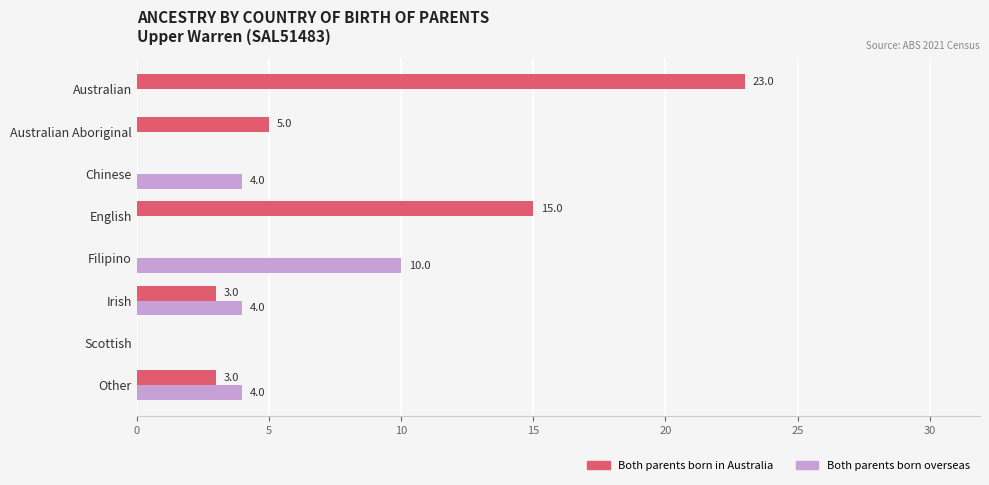

Which series changed the most between Filipino and Other?

Both parents born overseas